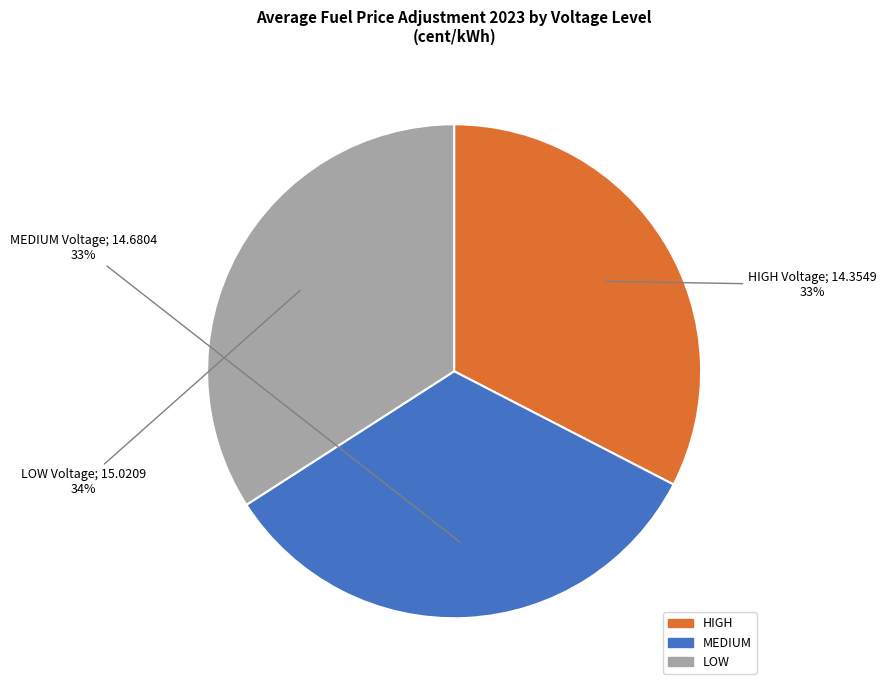

Combined, do MEDIUM and HIGH account for over 50%?

Yes